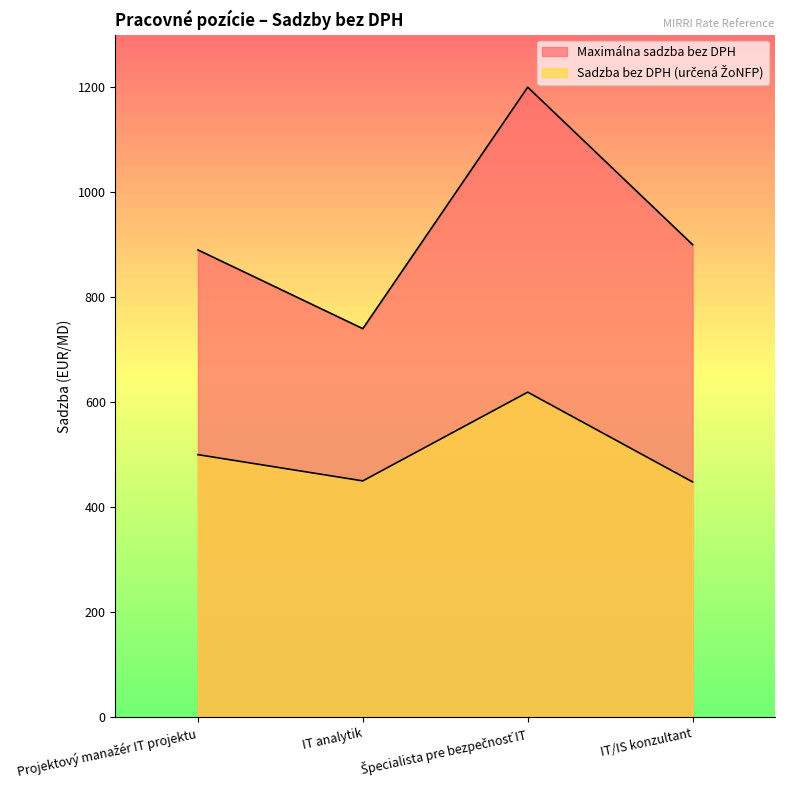

Reading left to right, extract all data points from this chart.

Maximálna sadzba bez DPH: 890	740	1200	900
Sadzba bez DPH (určená ŽoNFP): 500	450	619	448